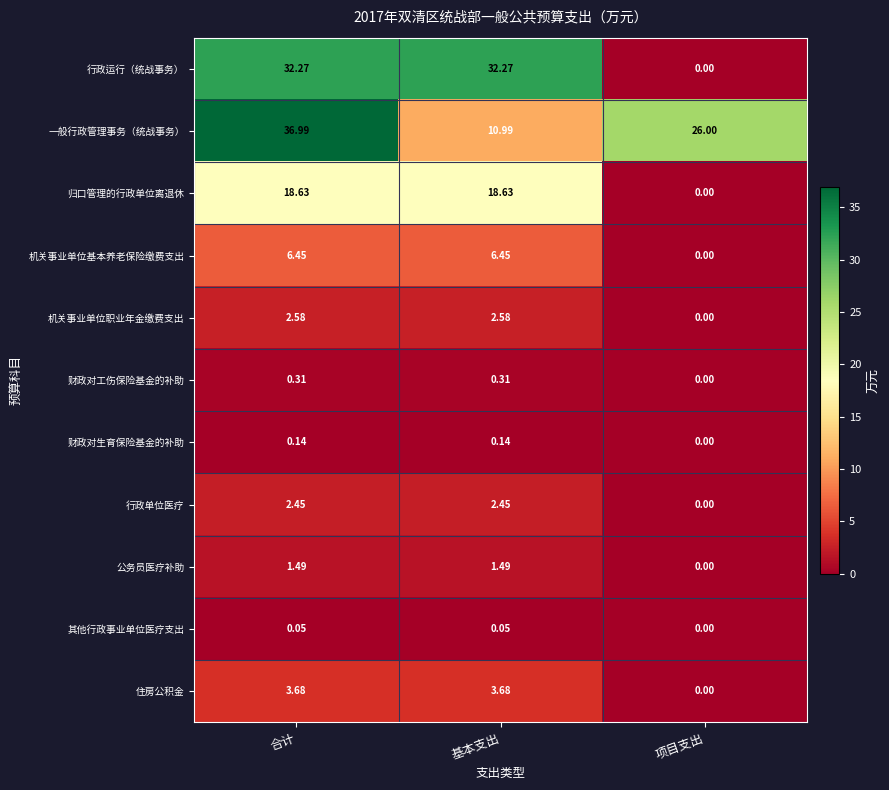

Where is 归口管理的行政单位离退休 nearest to the value 9?

项目支出